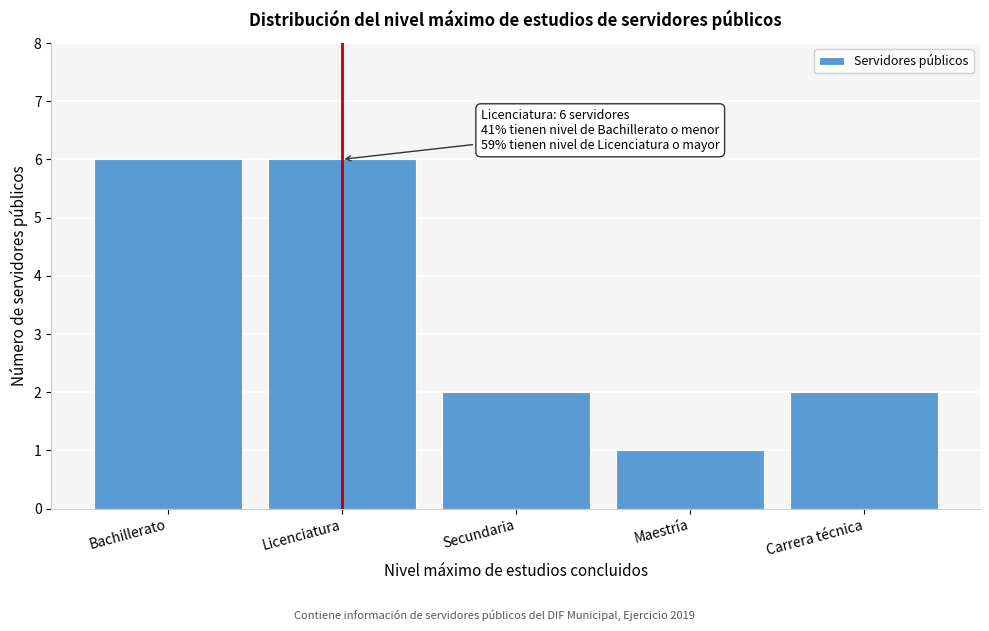

Reading left to right, transcribe all the data shown in this chart.

6	6	2	1	2